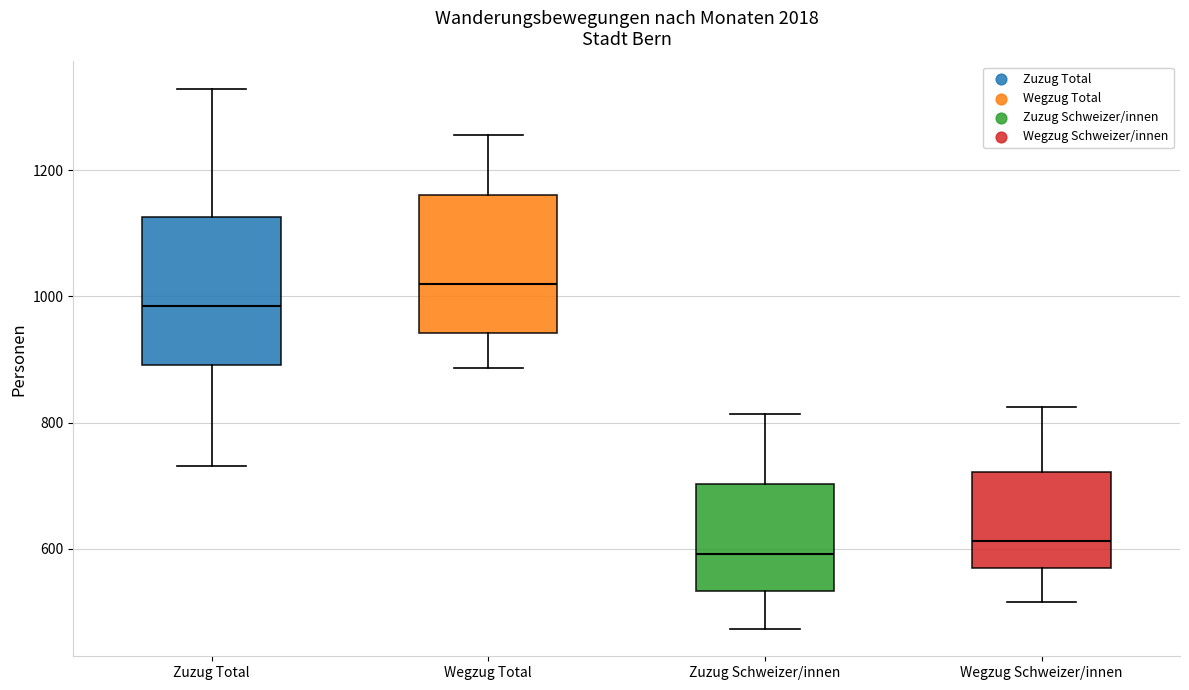

Where is the lower edge of the box for Wegzug Total on the y-axis? The values are not printed on the chart, so give them approximately, as read against the axis.

940